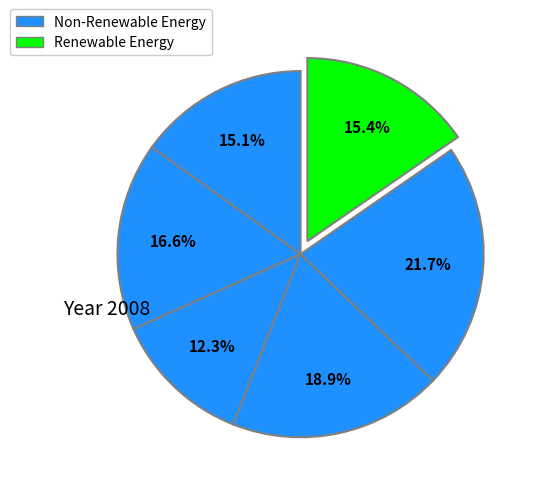

Is there a majority slice in this chart?

No